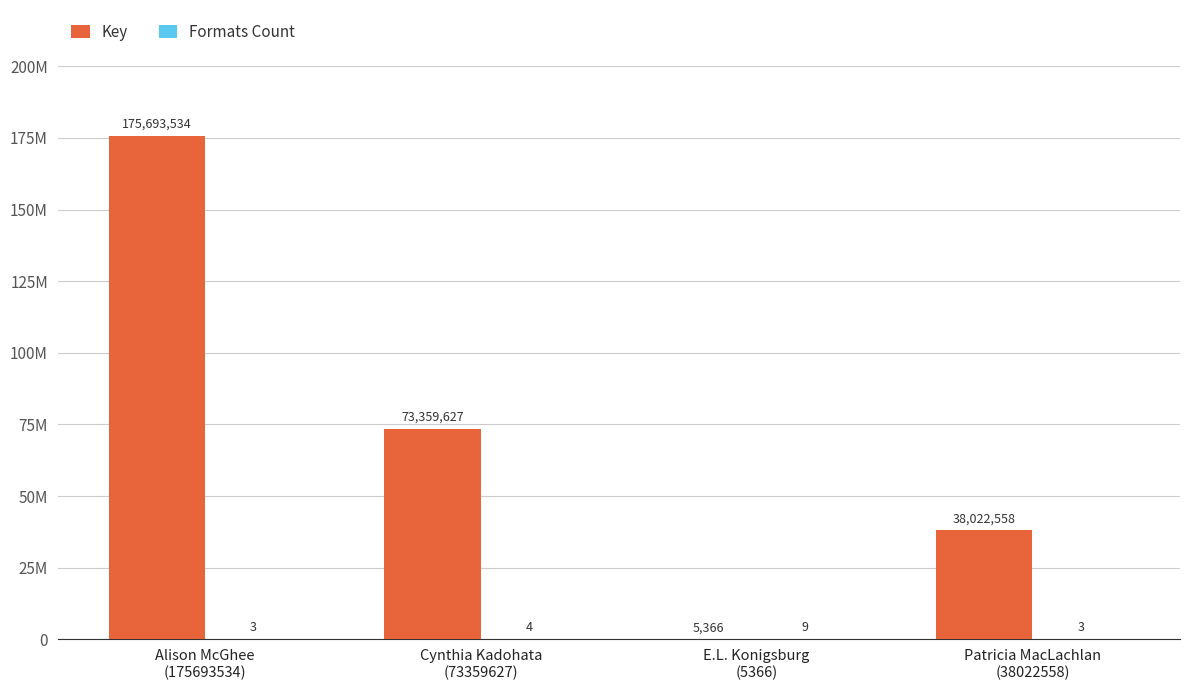

How many bars are there in total?

8